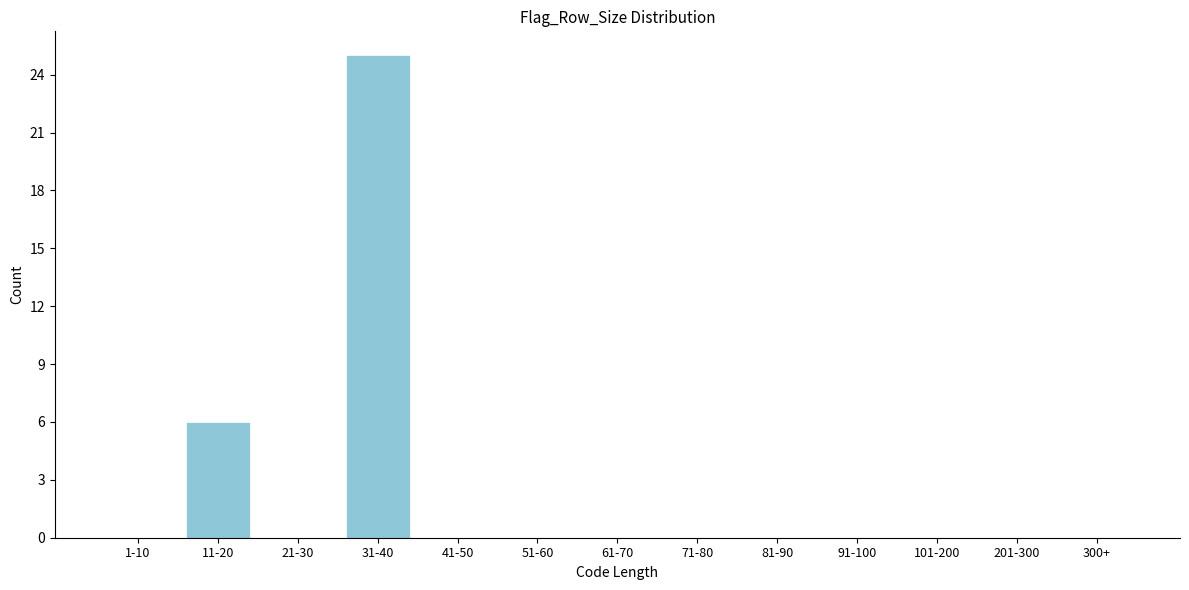

Reading left to right, extract all data points from this chart.

1-10=0	11-20=6	21-30=0	31-40=25	41-50=0	51-60=0	61-70=0	71-80=0	81-90=0	91-100=0	101-200=0	201-300=0	300+=0